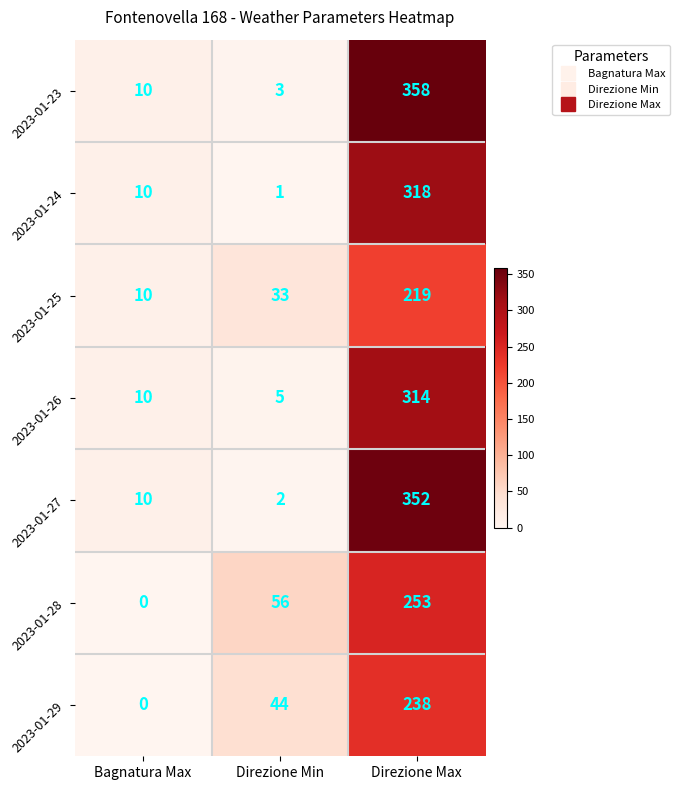

How many data points in 2023-01-27 are less than 10?

1